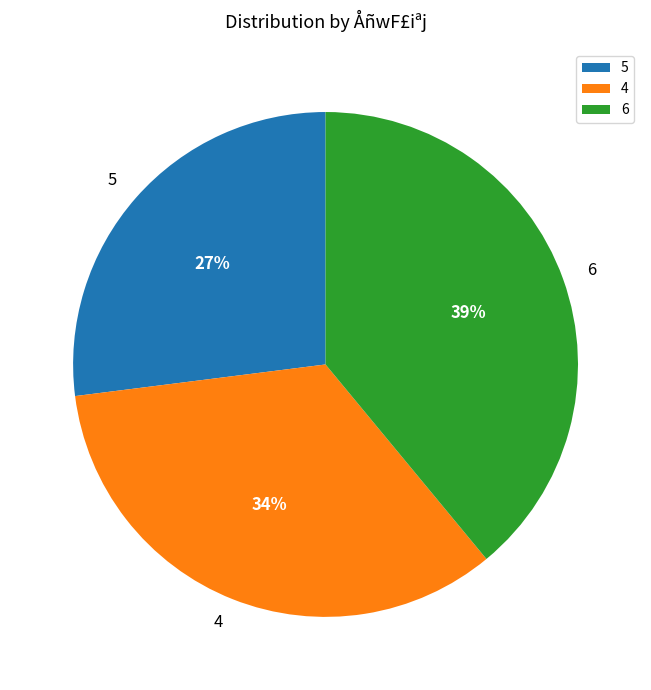

Rank the categories by value from highest to lowest.

6, 4, 5